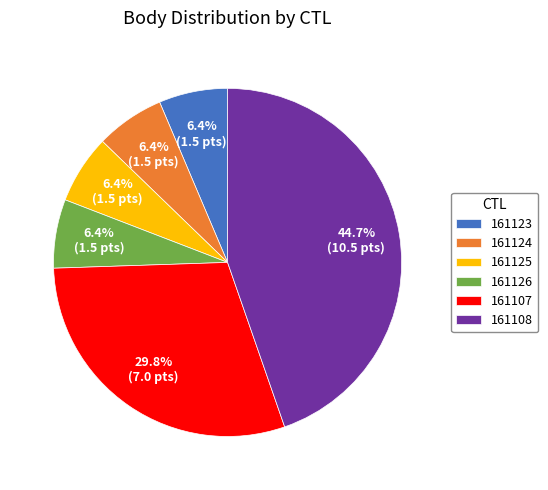

Is it true that 161125 is 20% of the pie?

False